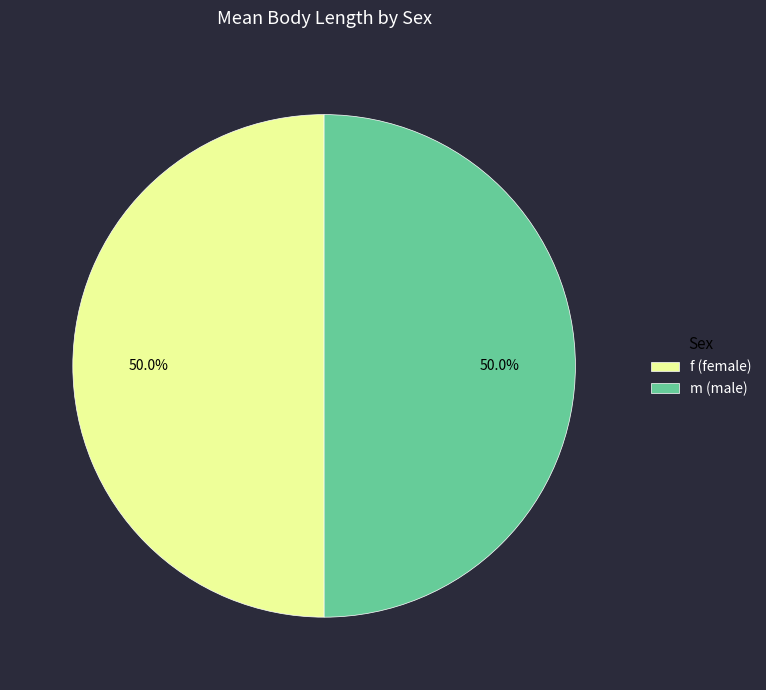

Do f (female) and m (male) together represent more than half of the pie?

Yes